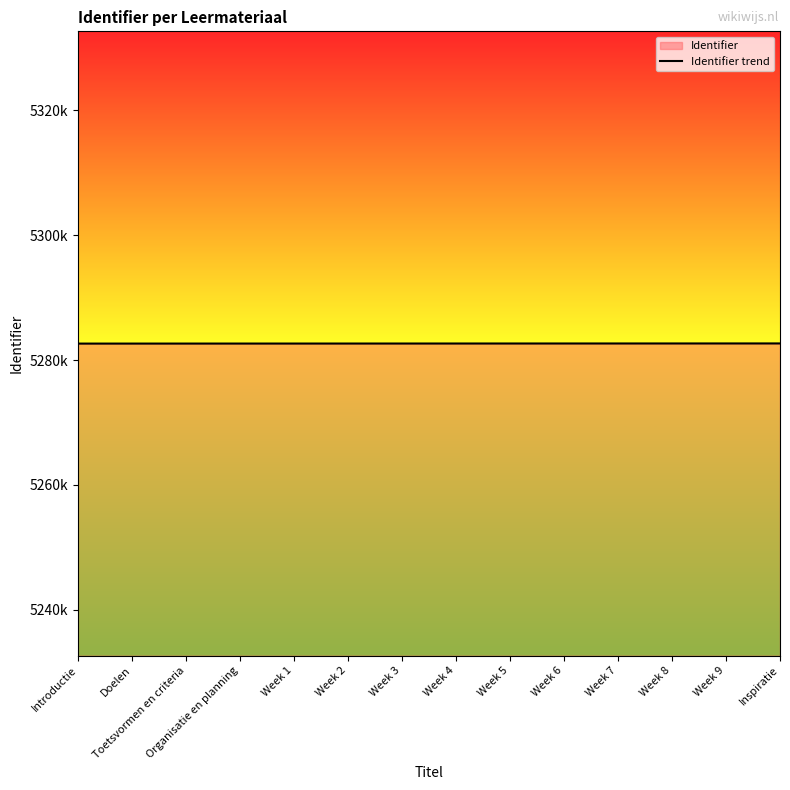

What is the change in value from Week 7 to Inspiratie?

+6